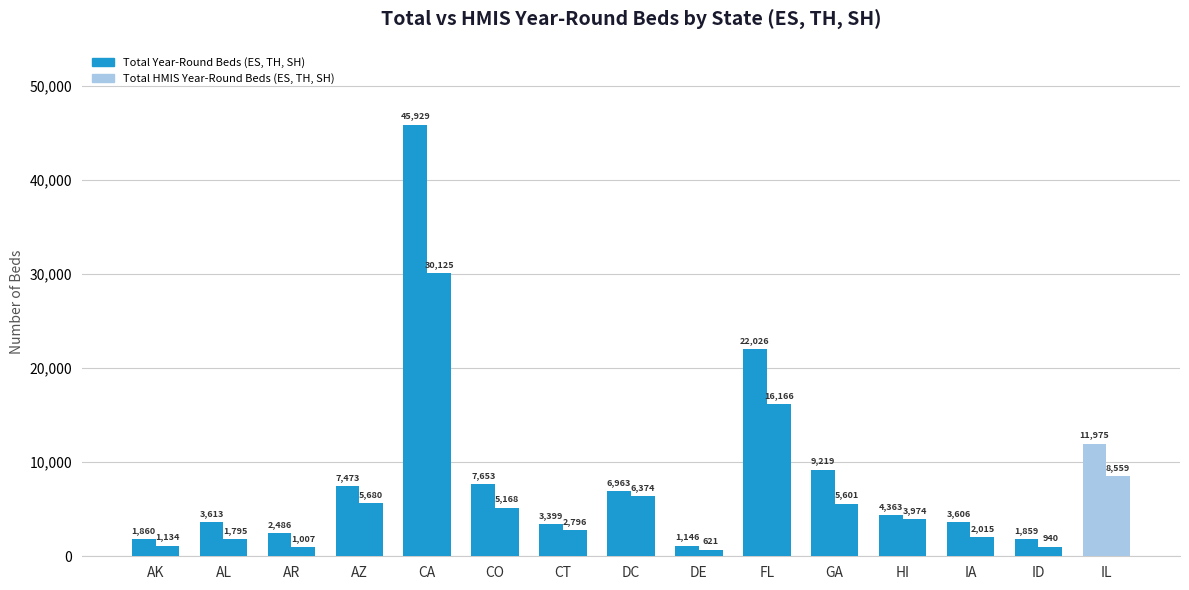

What is the sum of the Total HMIS Year-Round Beds (ES, TH, SH) values at GA and HI?

9575